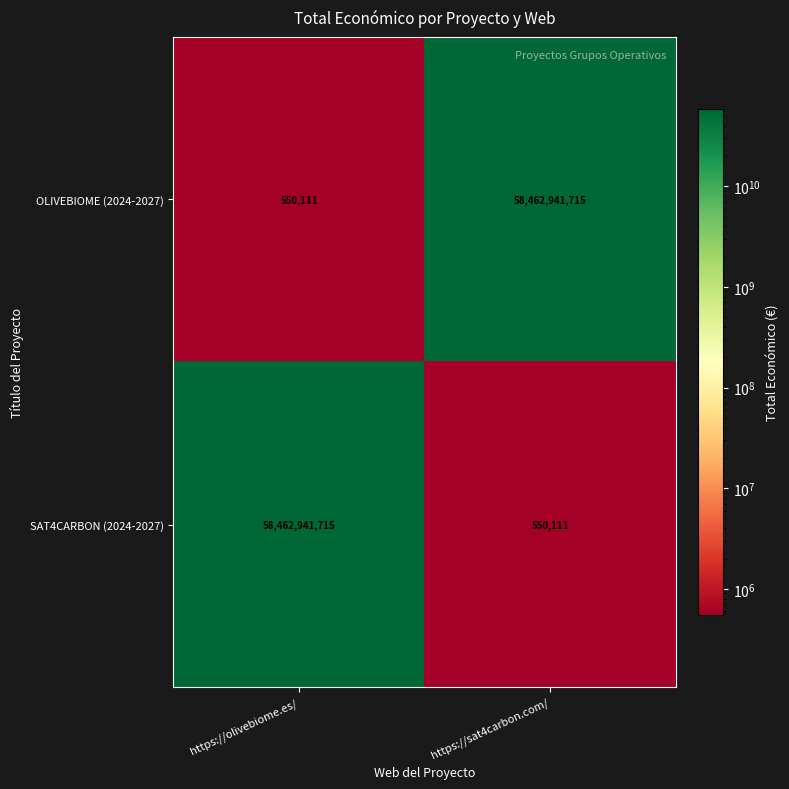

What is the minimum value shown in the chart?

550111